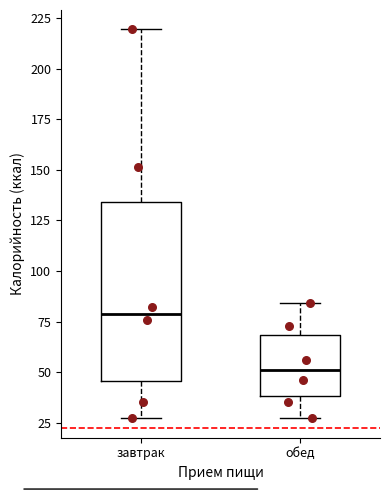

Which box has the highest median line?

завтрак